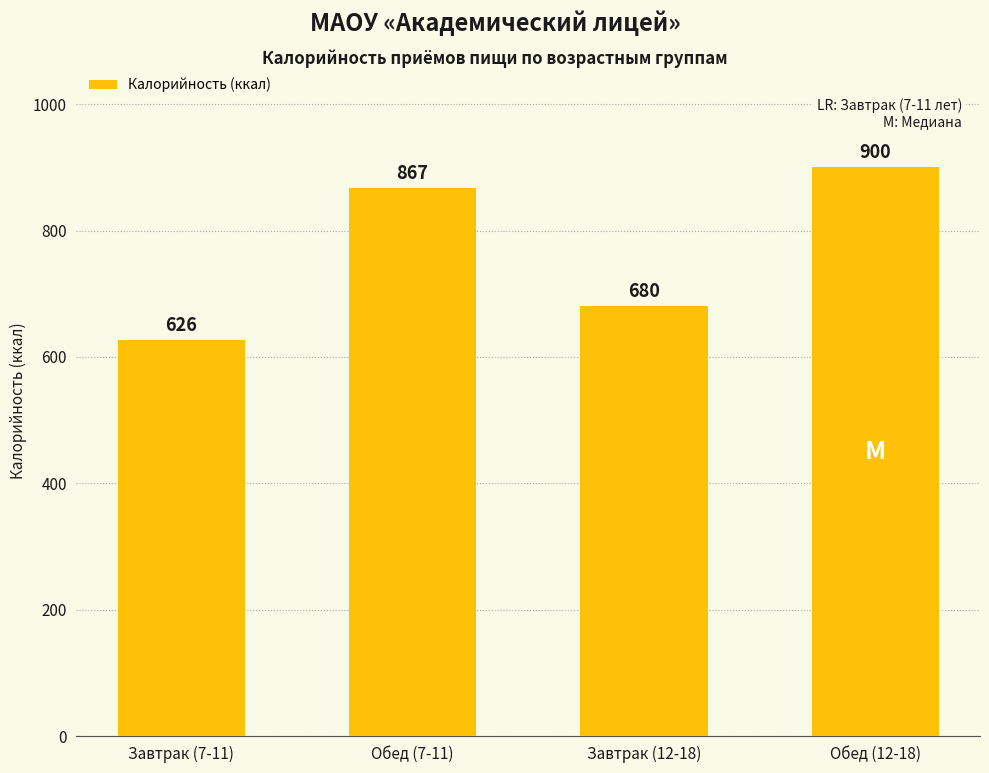

Where is the data nearest to the value 763?

Завтрак (12-18)